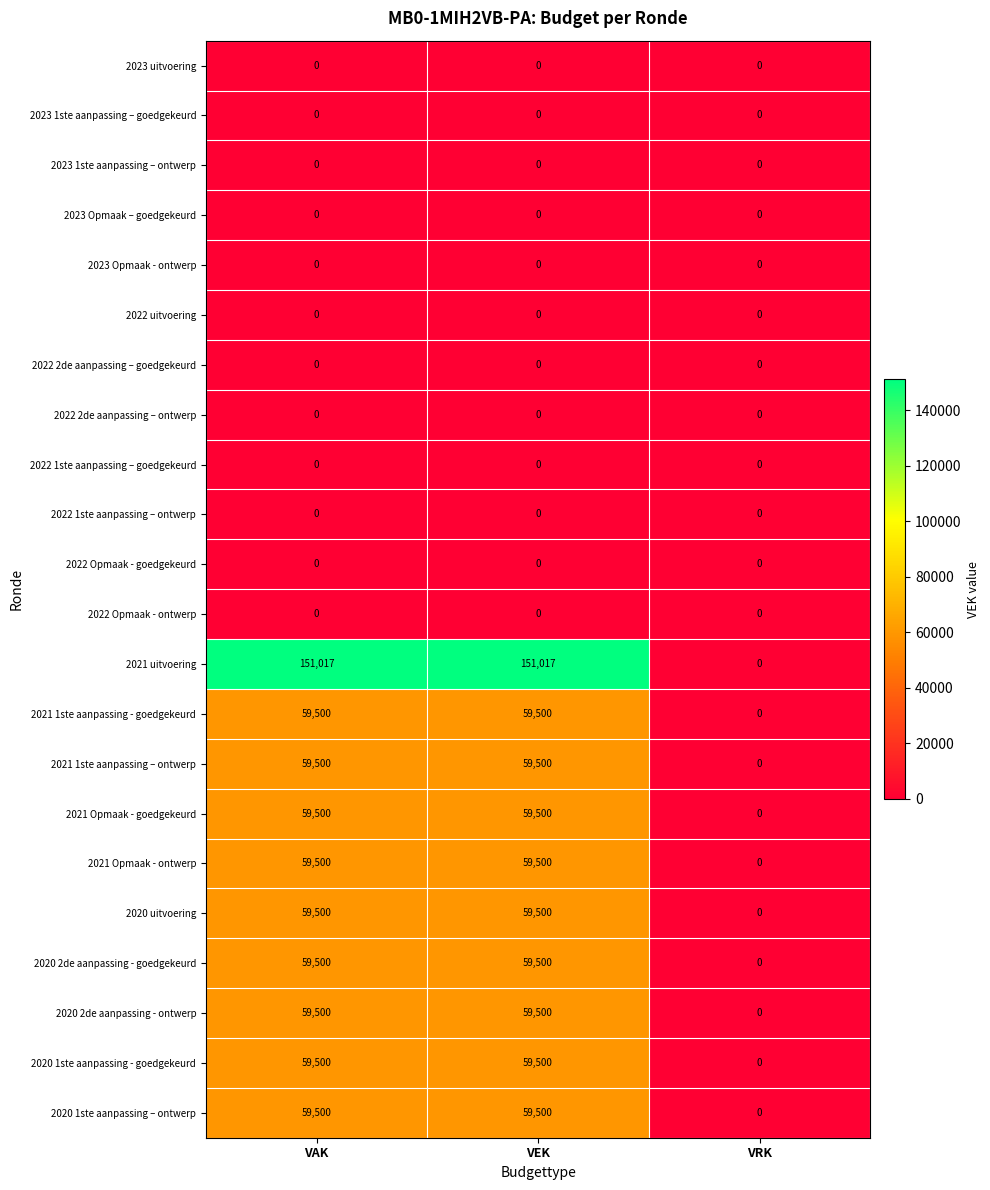

How many 2020 2de aanpassing - ontwerp values are between 0 and 59500?

3